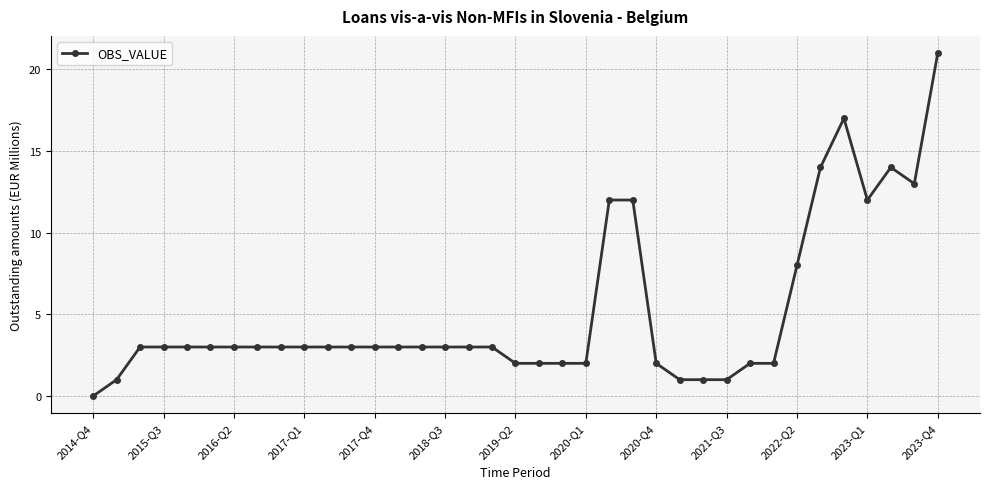

What is the average value?

5